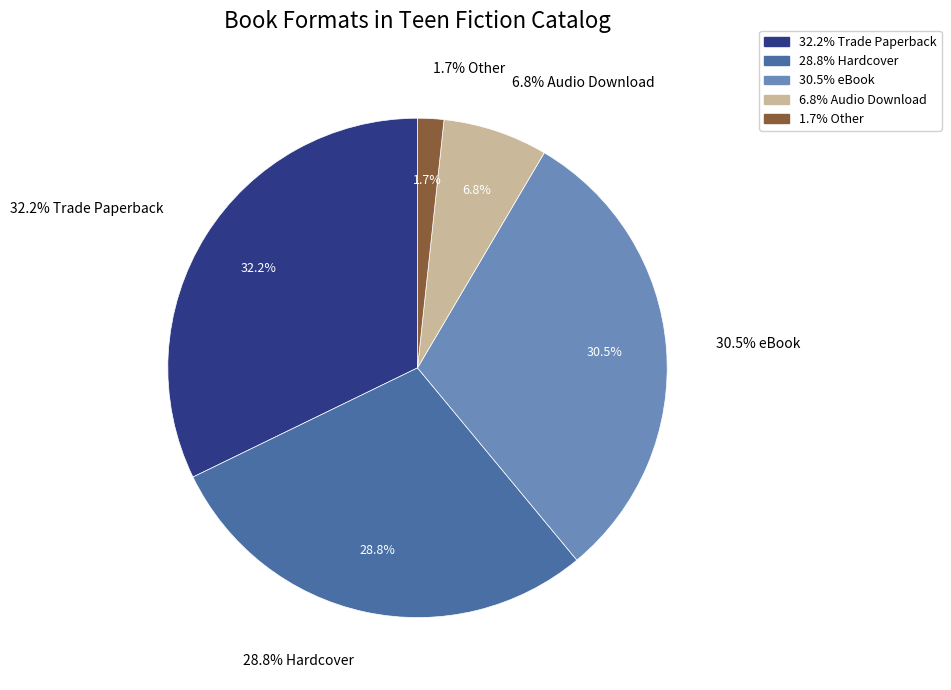

Which slice is the smallest?

Other